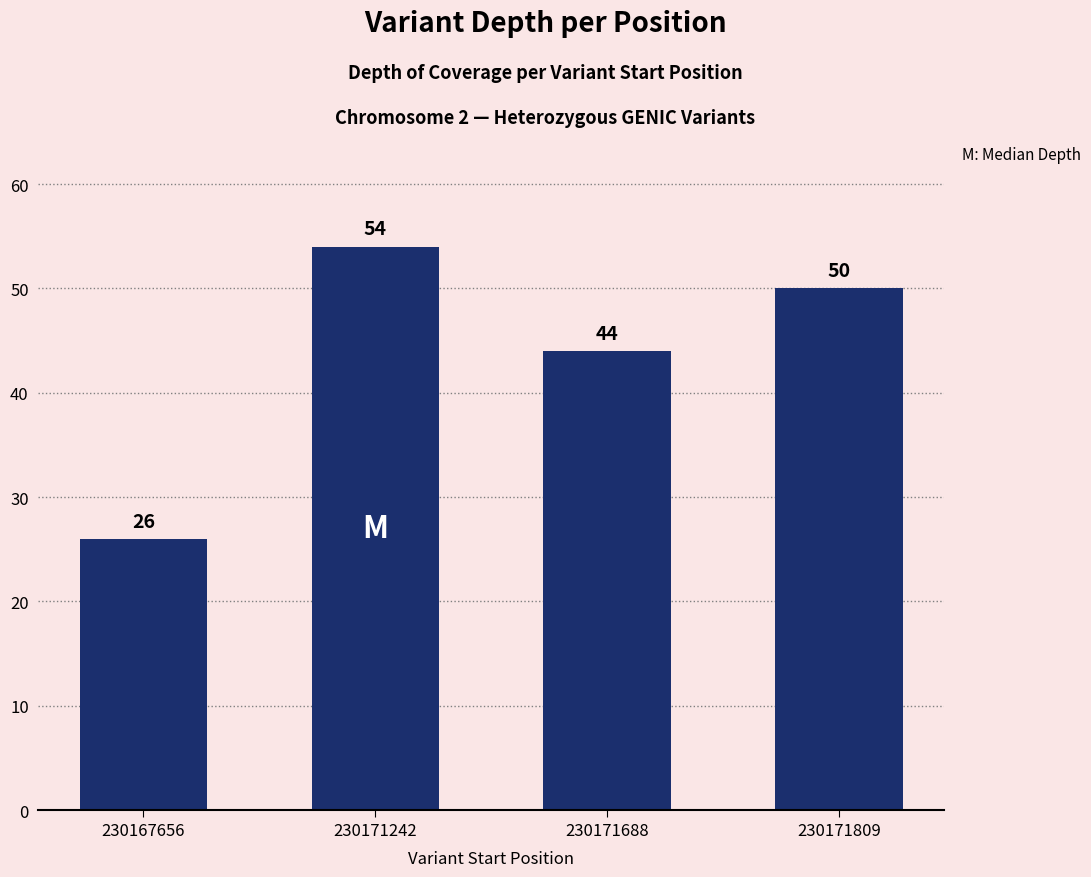

What is the sum of all values?

174